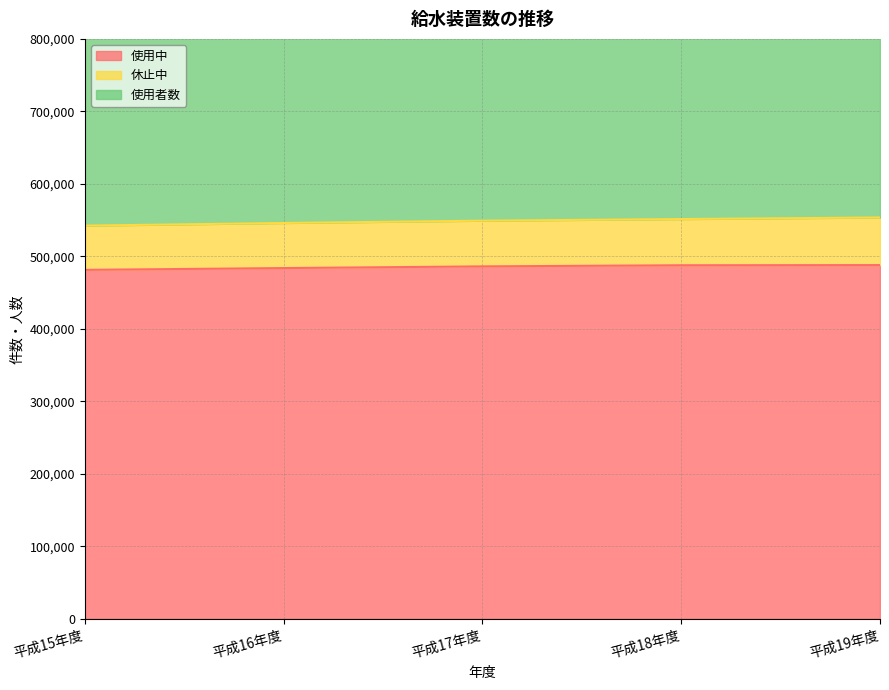

At which category is the sum across all series the highest?

平成19年度